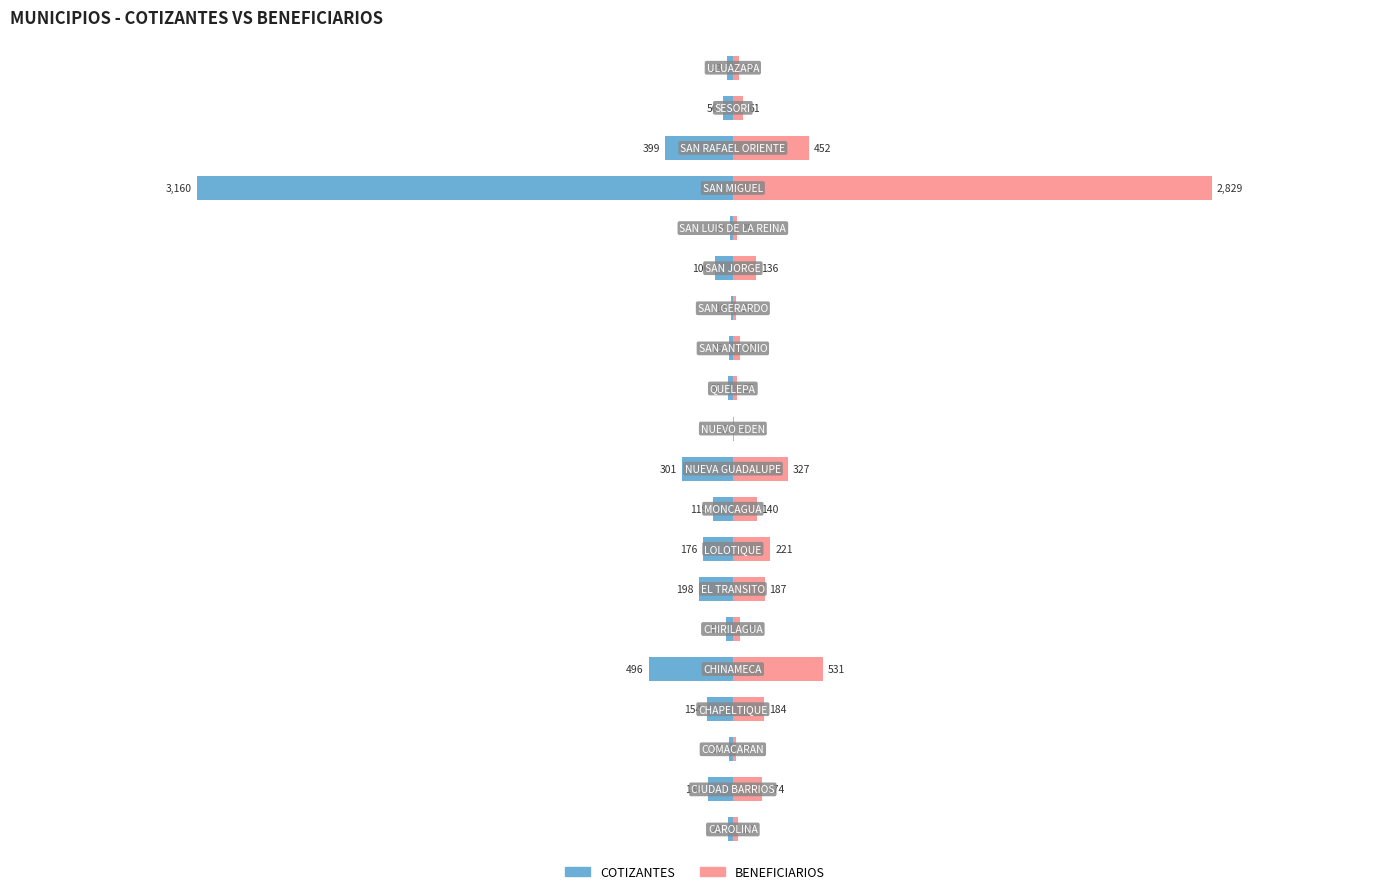

True or false: BENEFICIARIOS has a value of 8 at 10.

False